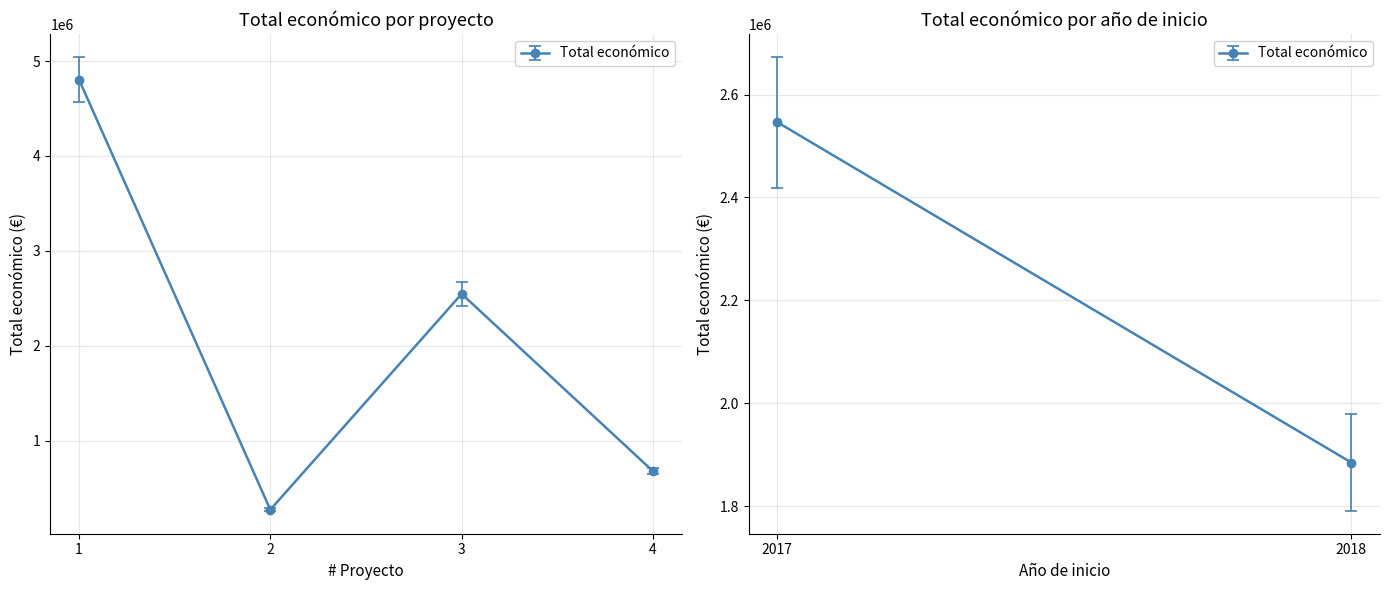

Is it true that the value at 4 is 218440?

False